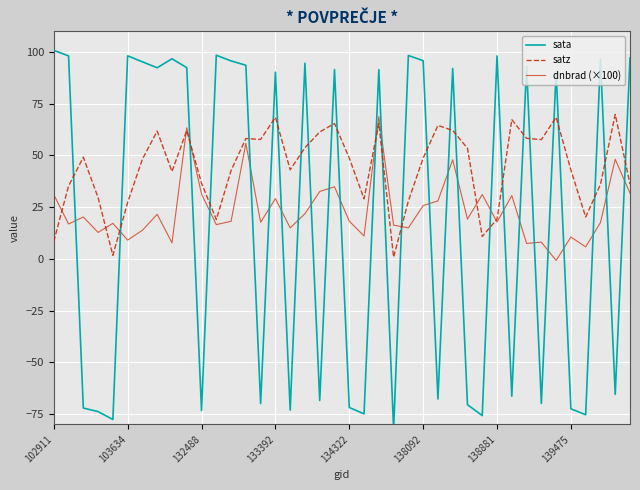

True or false: dnbrad (×100) has a value of 6.7 at 138881.

False